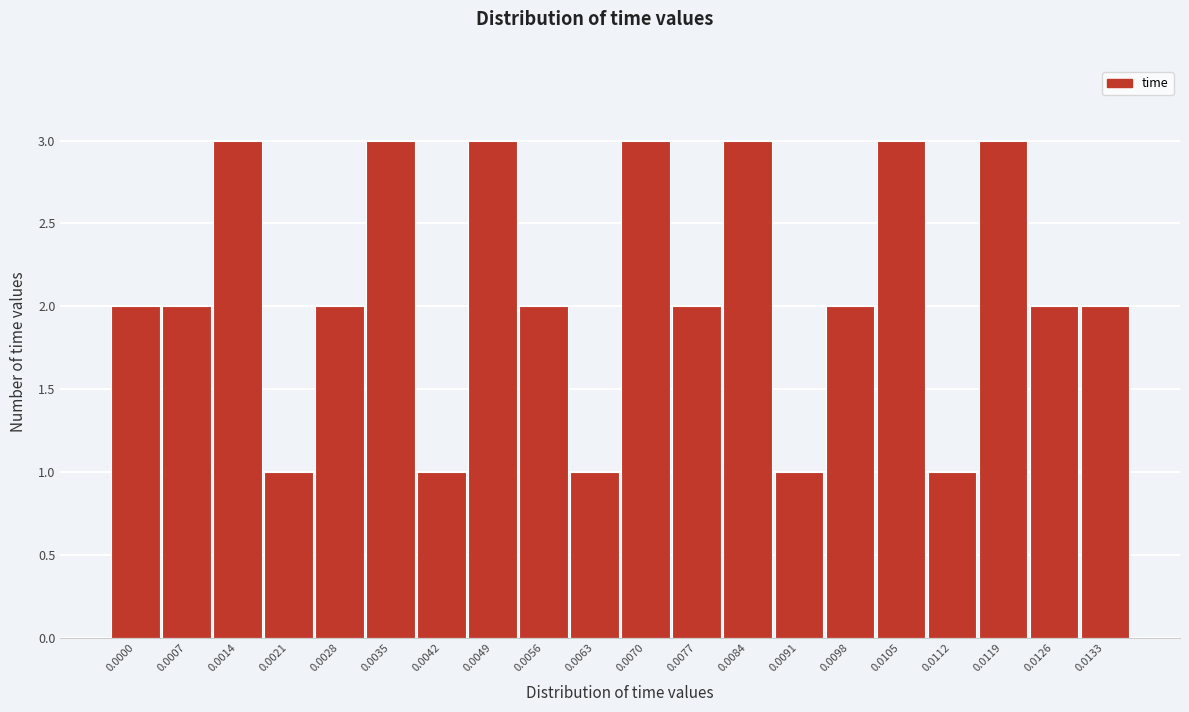

Reading left to right, transcribe all the data shown in this chart.

0.0000=2	0.0007=2	0.0014=3	0.0021=1	0.0028=2	0.0035=3	0.0042=1	0.0049=3	0.0056=2	0.0063=1	0.0070=3	0.0077=2	0.0084=3	0.0091=1	0.0098=2	0.0105=3	0.0112=1	0.0119=3	0.0126=2	0.0133=2